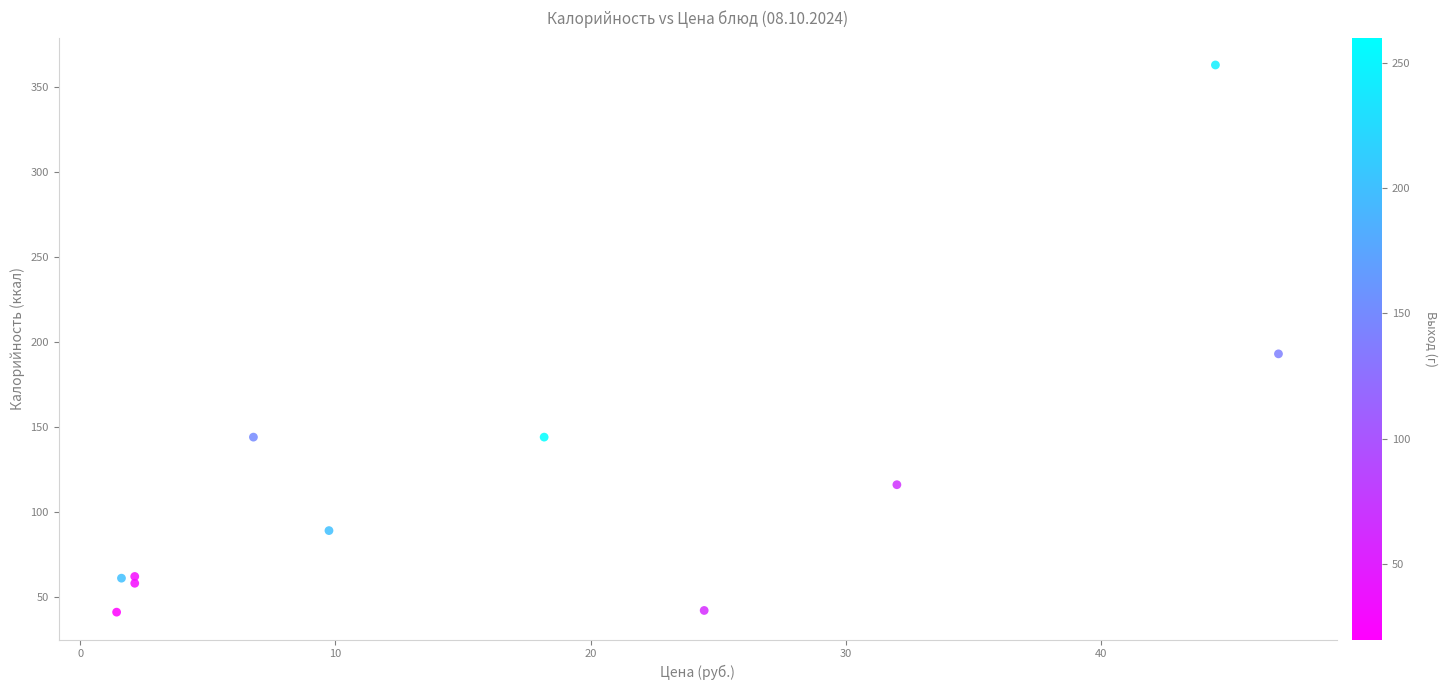

What is the average Y value?

119